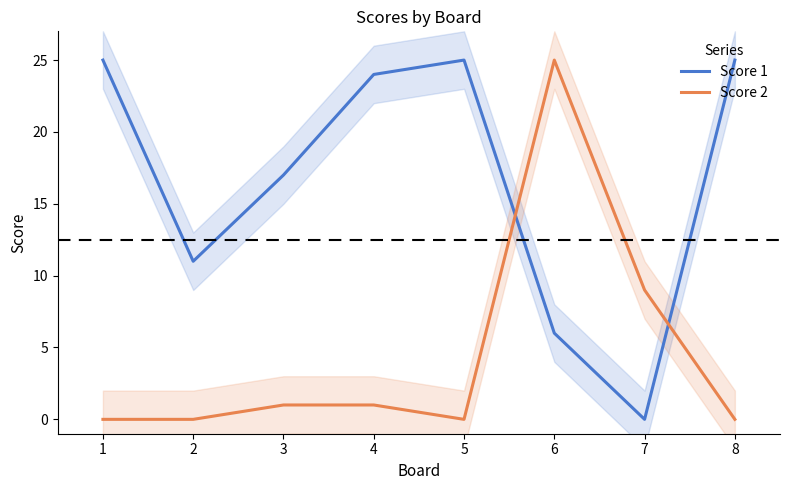

Is this an area chart (filled region under the line)?

No